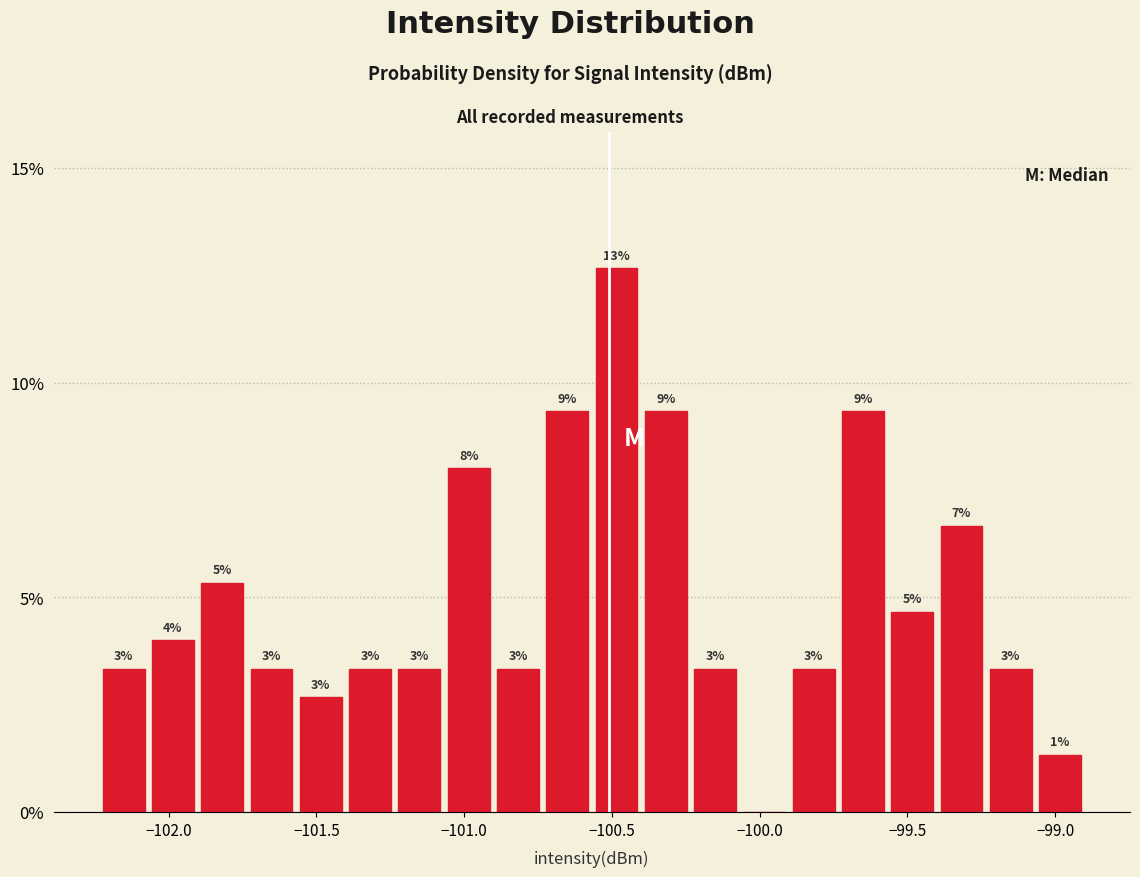

Around what value on the x-axis is the tallest bar? Give the approximate position of its centre, as read against the axis.

-100.50